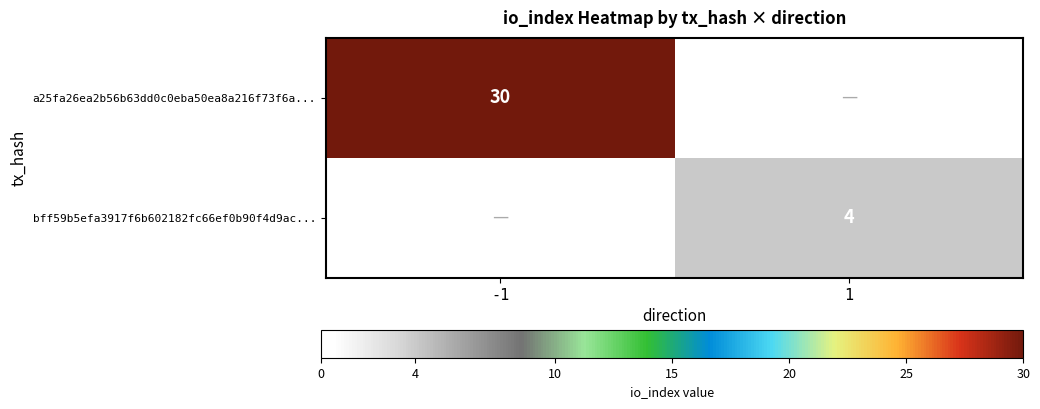

The a25fa26ea2b56b63dd0c0eba50ea8a216f73f6a... series shows 49 at -1. True or false?

False